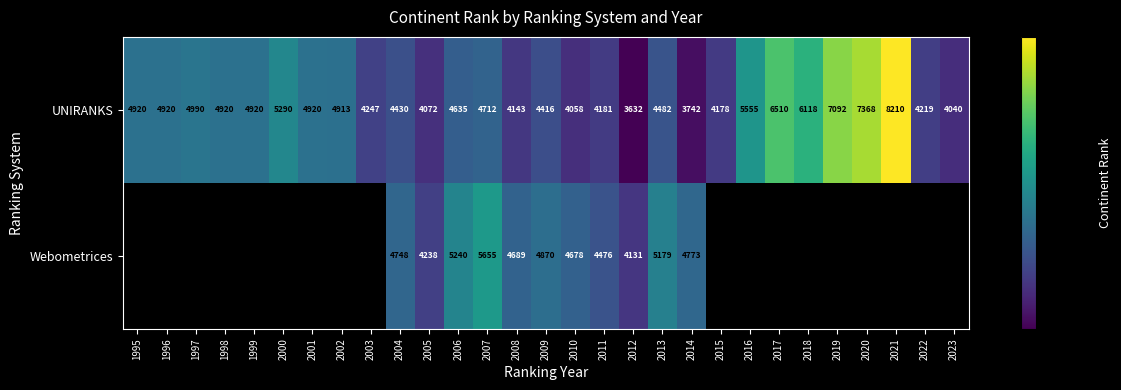

How many data points in UNIRANKS are less than 4712?

14